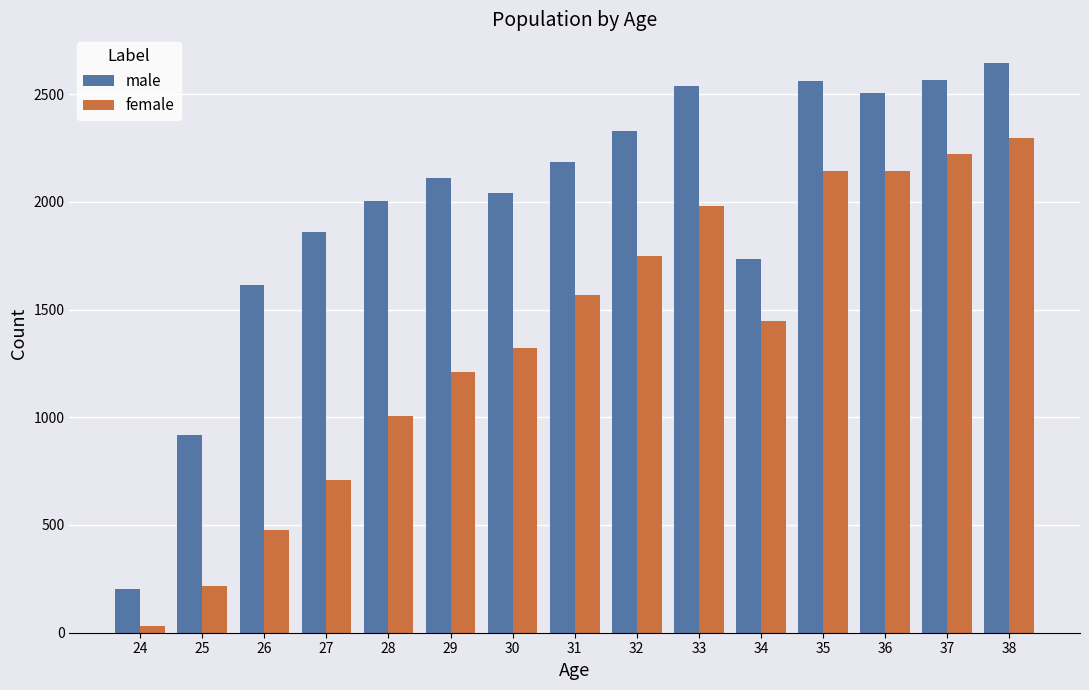

What is the value of the male bar at the 12th from the left?

2559